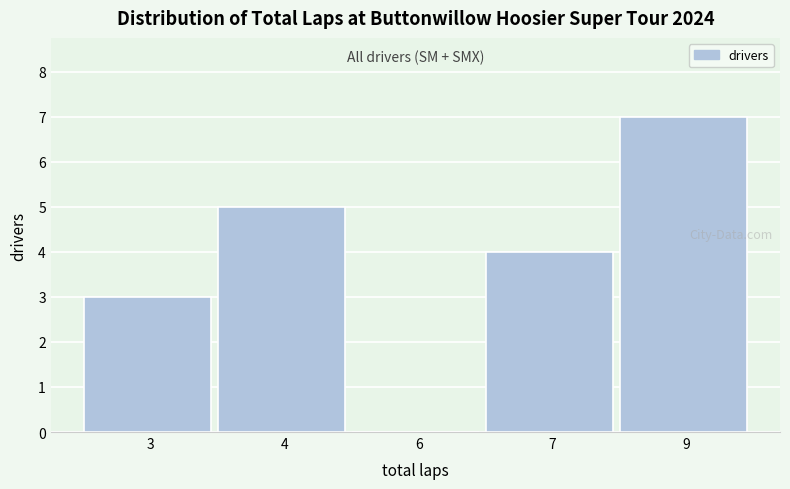

Reading left to right, what are all the values shown in this chart?

3=3	4=5	6=0	7=4	9=7